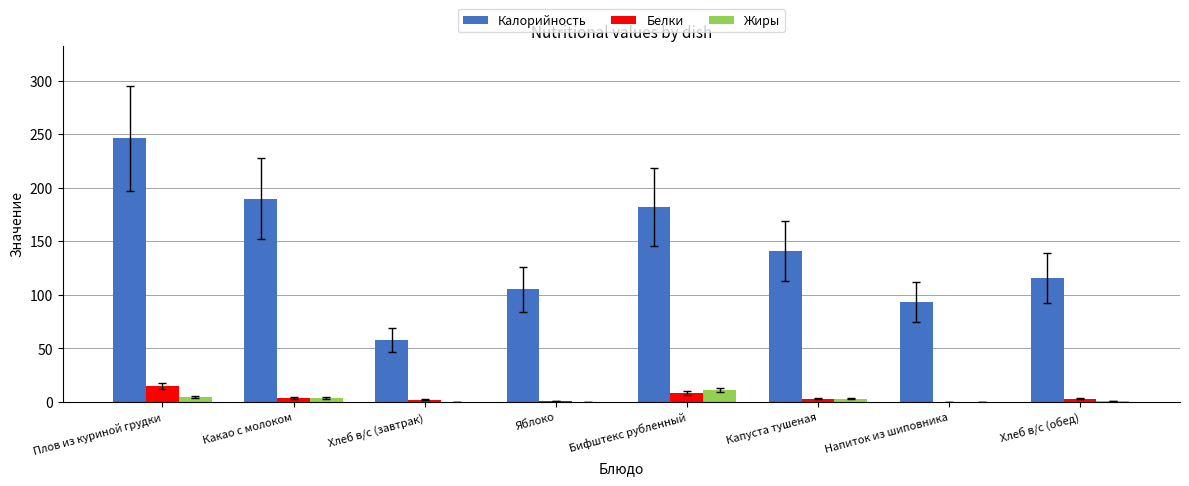

What is the sum of all Белки values?

36.6